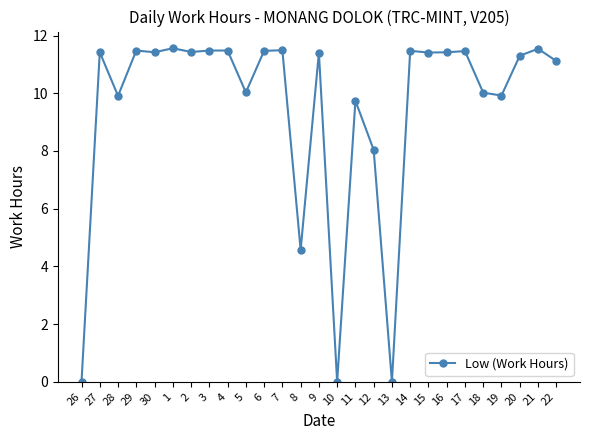

At which category does the data reach its first local peak?

27